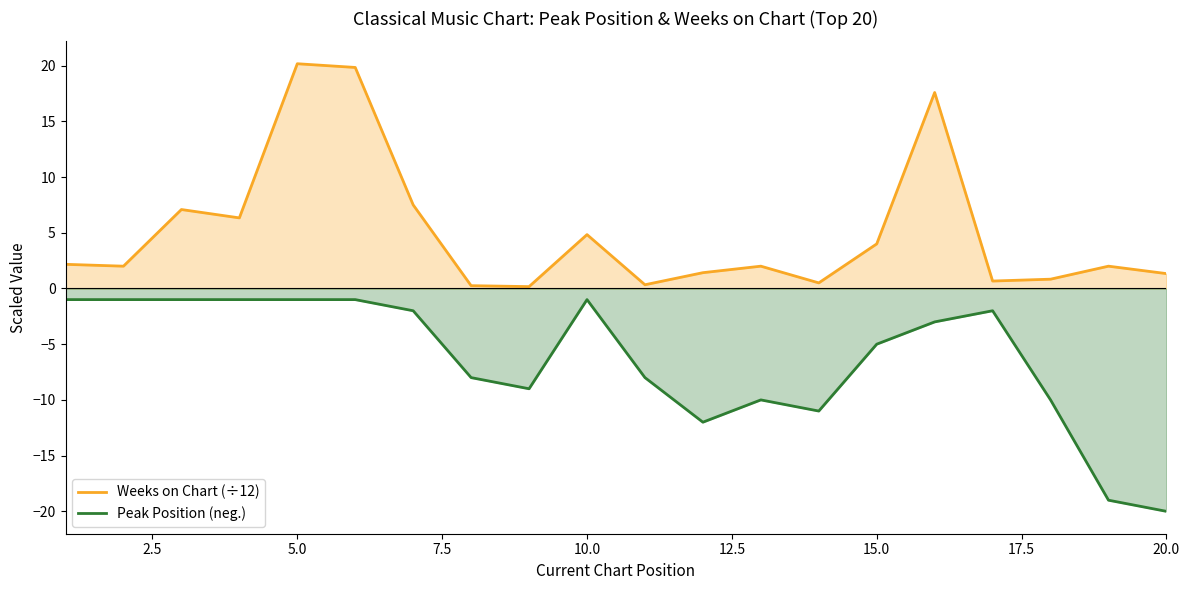

What is the sum of all Peak Position (neg.) values?

-126.0